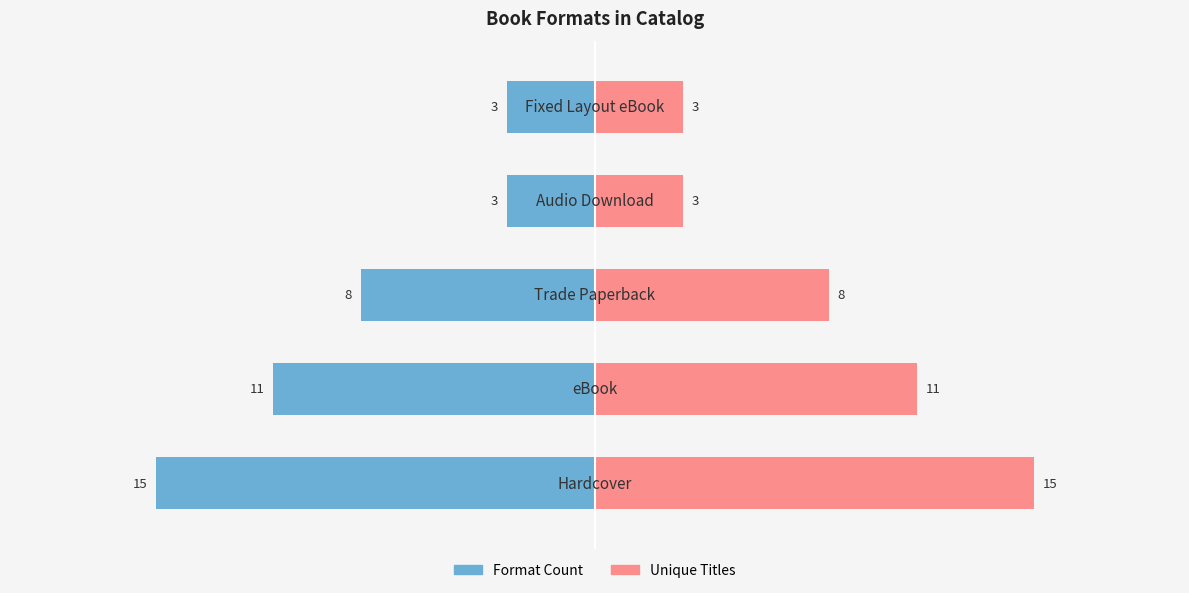

Between 2 and 1, which is larger?

2